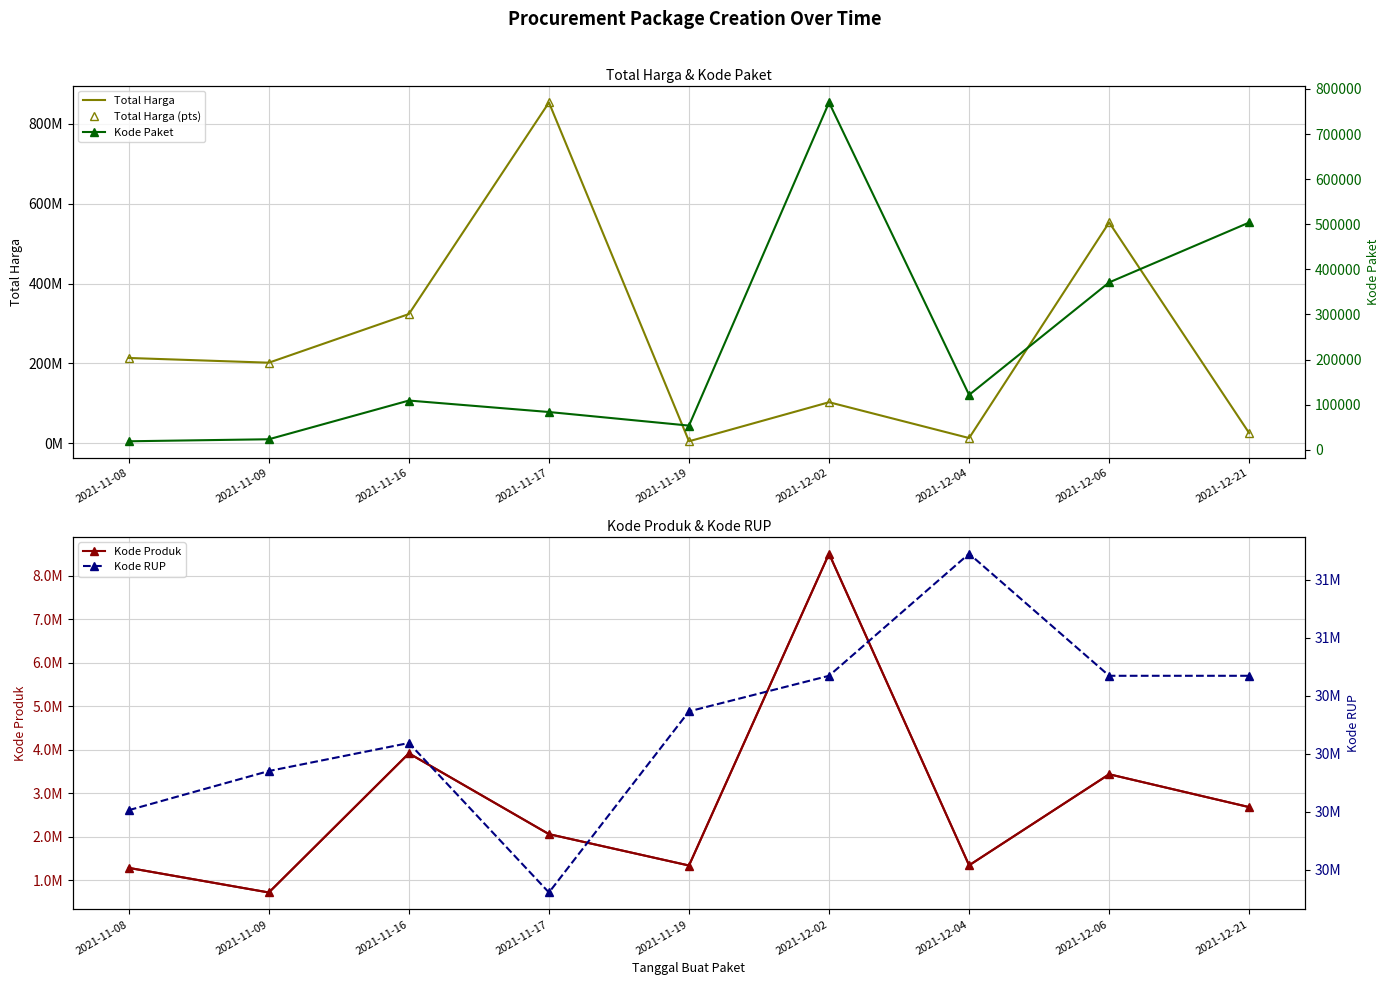

In Total Harga (pts), how many points are lower than both neighbors (excluding endpoints)?

3